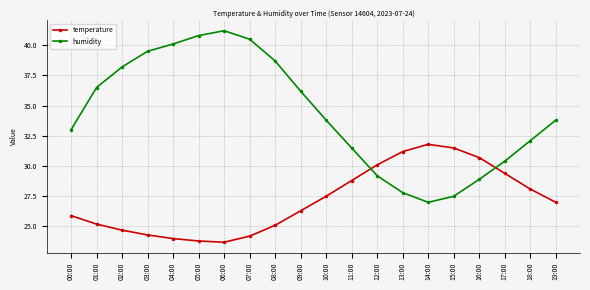

True or false: humidity and temperature cross at least once.

True